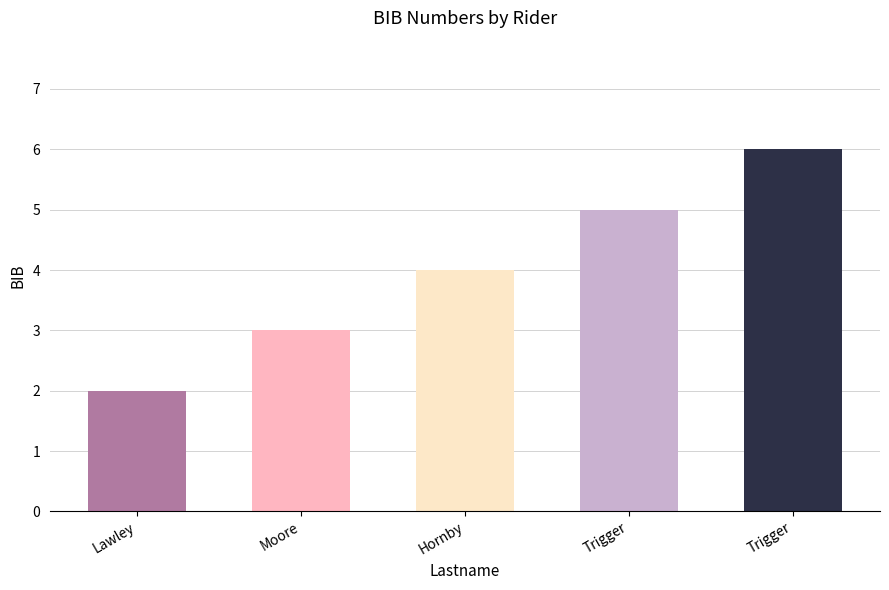

How many bars are there in total?

5